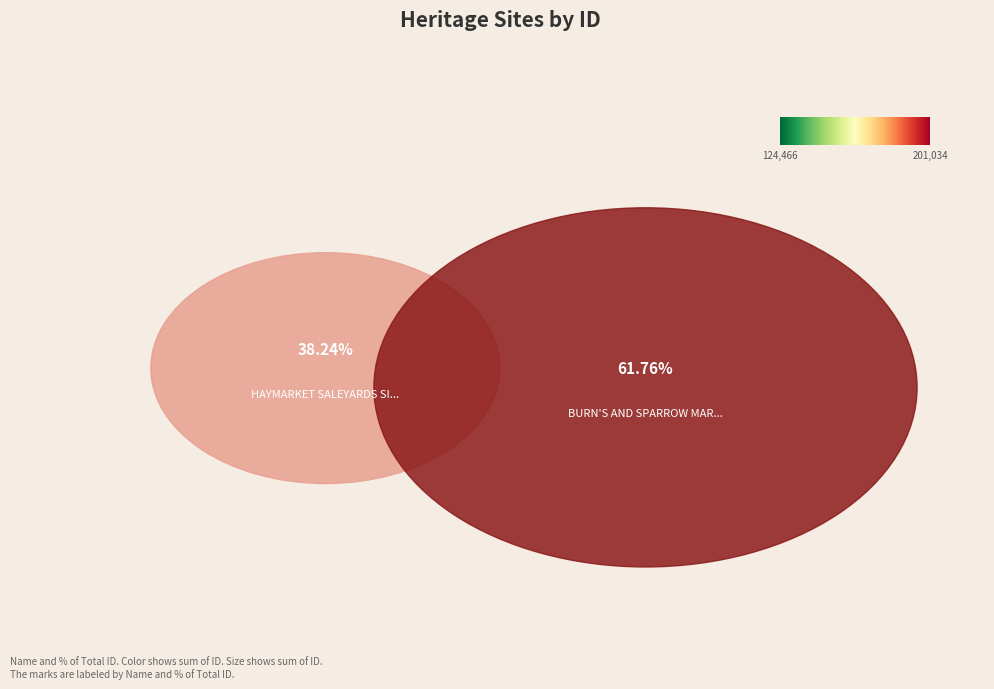

To the nearest percent, what is the difference between the largest and smallest slice percentages?

24%